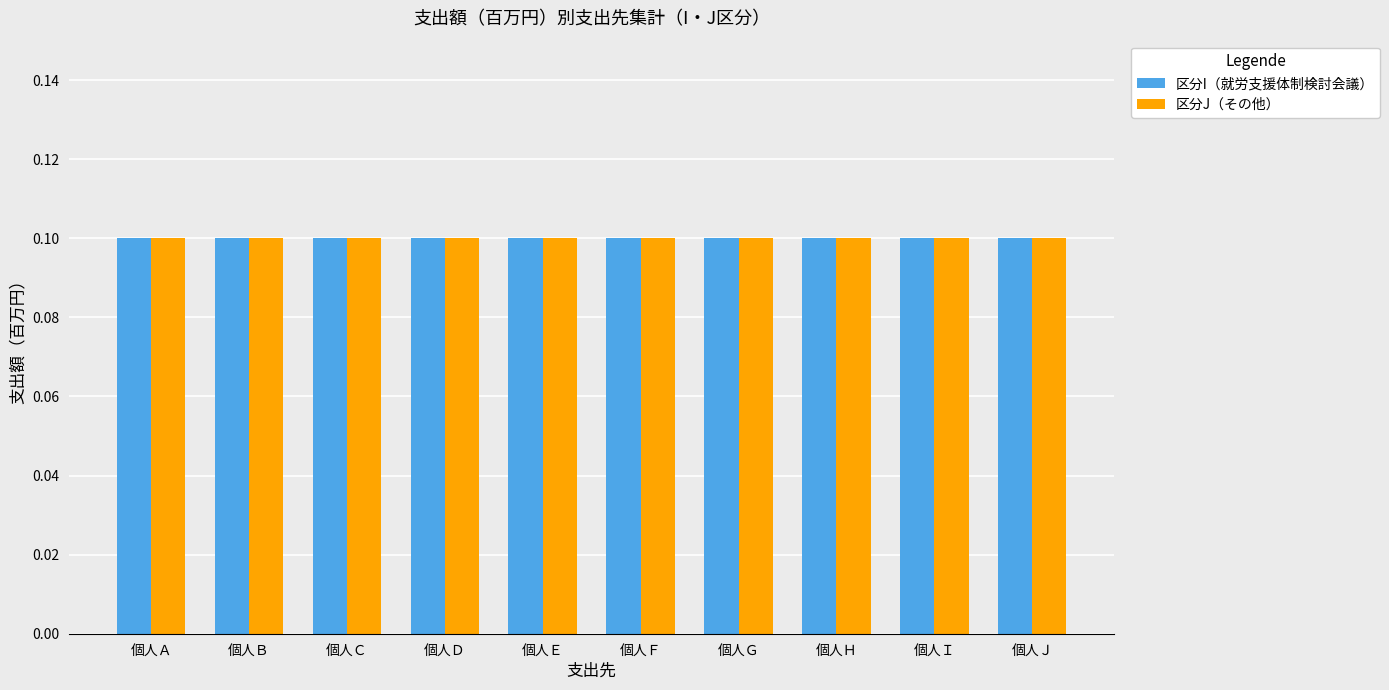

Are the bars grouped side by side (vs. stacked)?

Yes